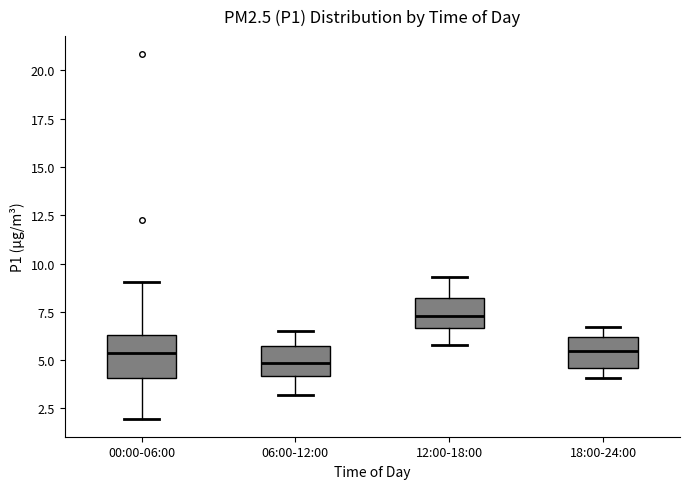

Reading left to right, transcribe this box plot: for each box, give where its median line is, the range the box spans, and where its two whiskers end, as read against the y-axis. The values are not printed on the chart, so give them approximately, as read against the axis.

00:00-06:00: median 5.5, box 4.0 to 6.5, whiskers 2.0 to 9.0
06:00-12:00: median 5.0, box 4.0 to 5.5, whiskers 3.0 to 6.5
12:00-18:00: median 7.5, box 6.5 to 8.0, whiskers 6.0 to 9.5
18:00-24:00: median 5.5, box 4.5 to 6.0, whiskers 4.0 to 6.5